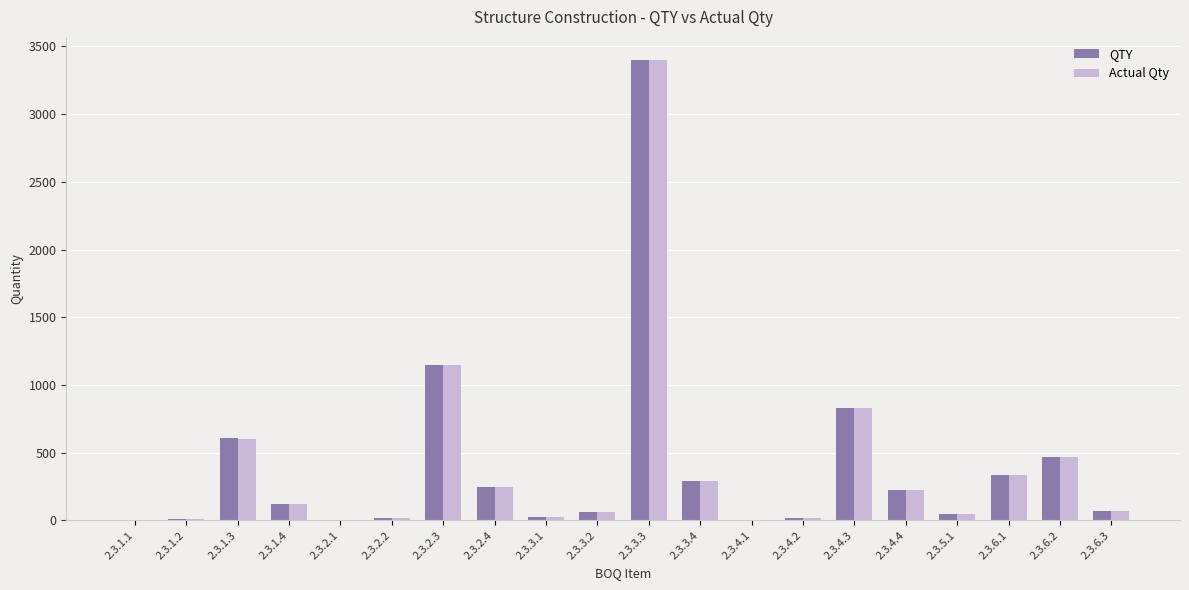

At which category is the sum across all series the highest?

2.3.3.3